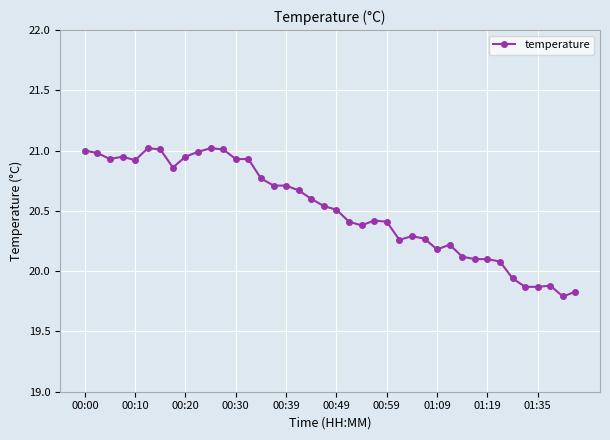

What is the sum of all values?

820.4